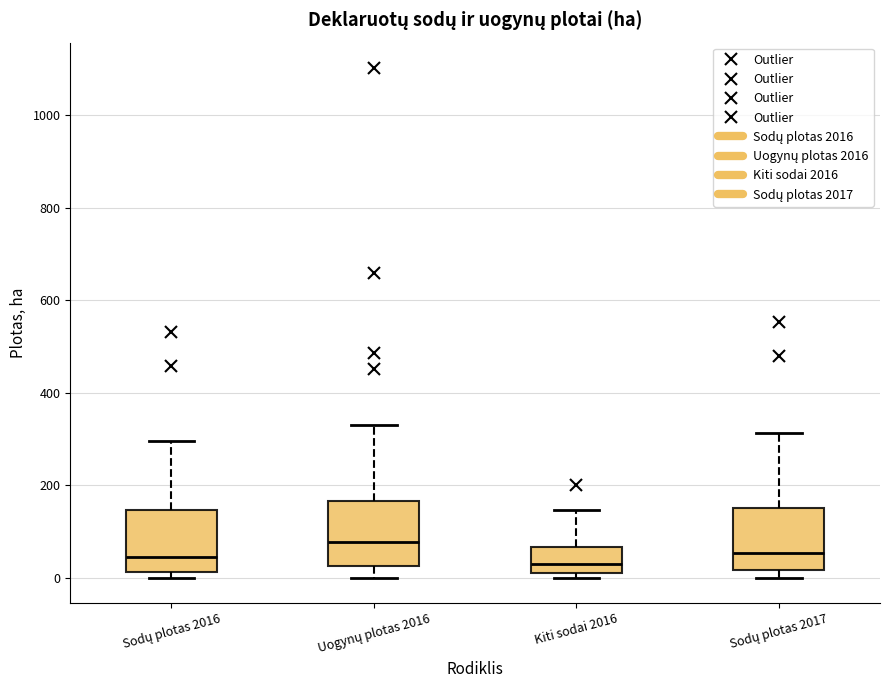

Reading left to right, transcribe this box plot: for each box, give where its median line is, the range the box spans, and where its two whiskers end, as read against the y-axis. The values are not printed on the chart, so give them approximately, as read against the axis.

Sodų plotas 2016: median 40, box 20 to 140, whiskers 0 to 300
Uogynų plotas 2016: median 80, box 20 to 160, whiskers 0 to 320
Kiti sodai 2016: median 40, box 0 to 60, whiskers 0 (just below the box's lower edge) to 140
Sodų plotas 2017: median 60, box 20 to 160, whiskers 0 to 320